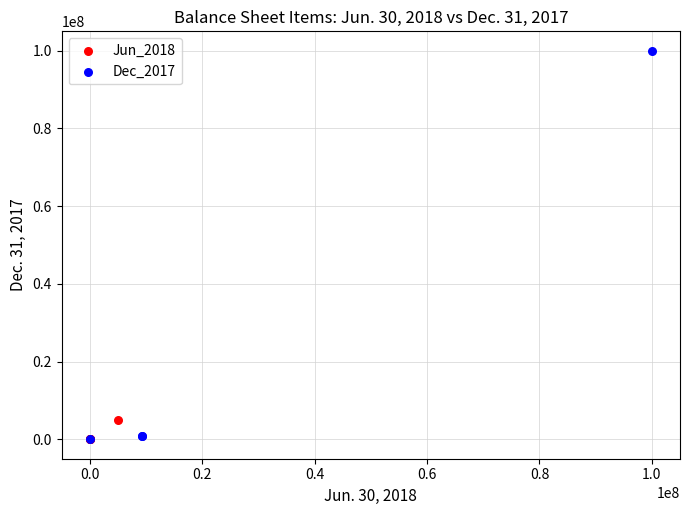

Which series has the widest spread of Y values?

Dec_2017